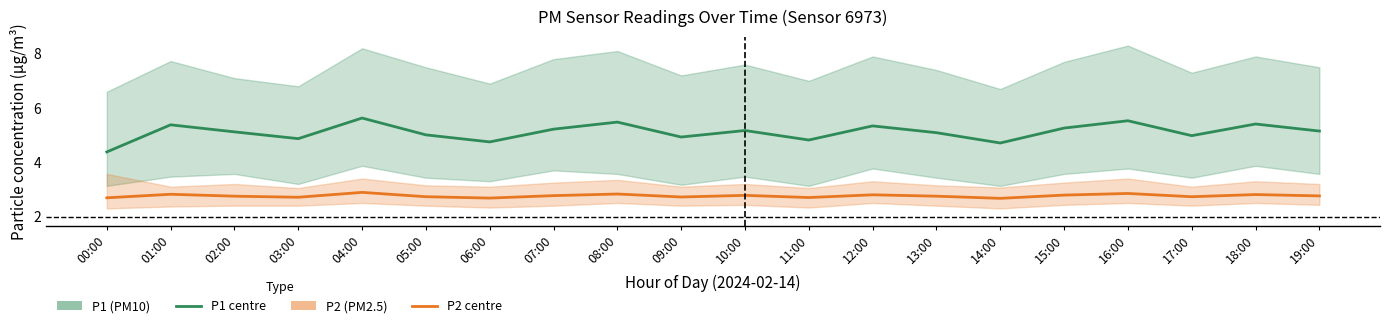

Rank the categories by P2 (PM2.5) value from highest to lowest.

04:00, 16:00, 08:00, 01:00, 18:00, 12:00, 15:00, 10:00, 07:00, 19:00, 02:00, 13:00, 05:00, 17:00, 09:00, 03:00, 11:00, 00:00, 06:00, 14:00